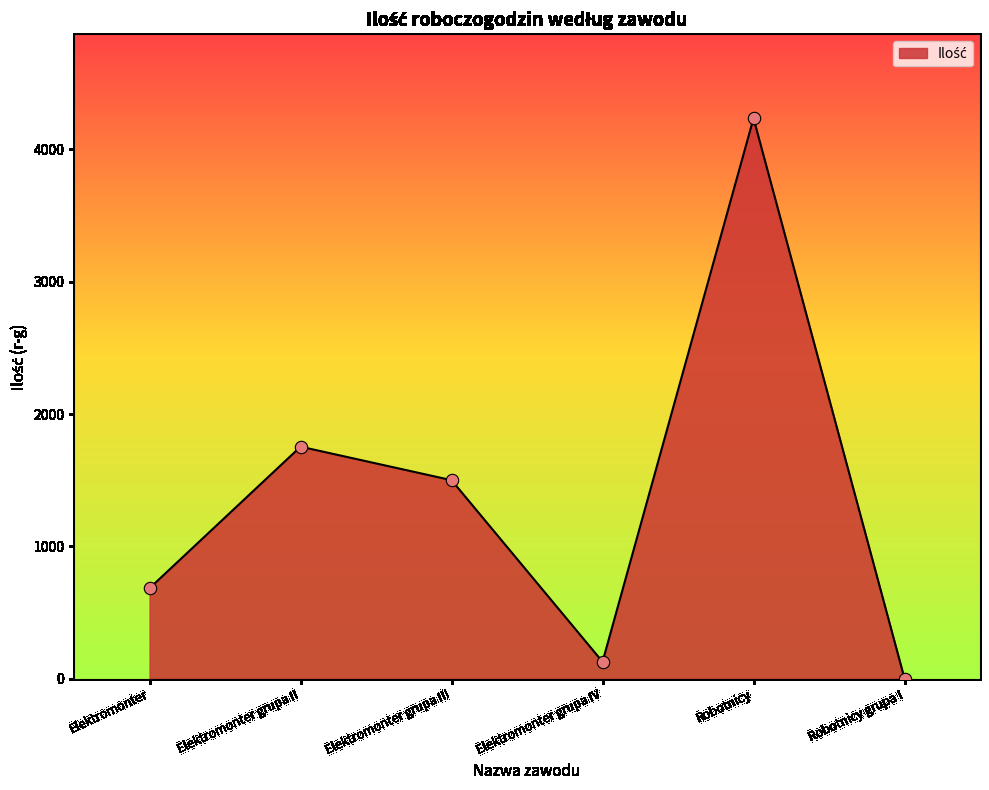

What is the change in value from Elektromonter to Elektromonter grupa II?

+1069.4